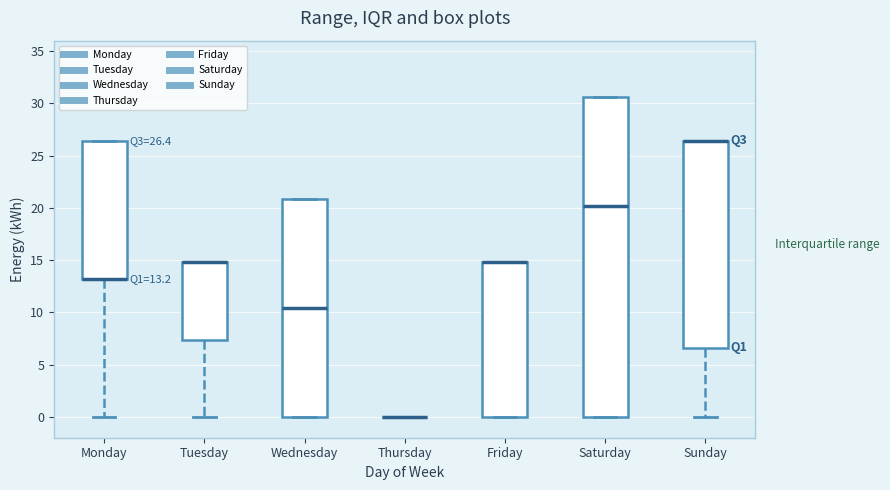

Which box is the tallest, from its lower edge to its upper edge?

Saturday